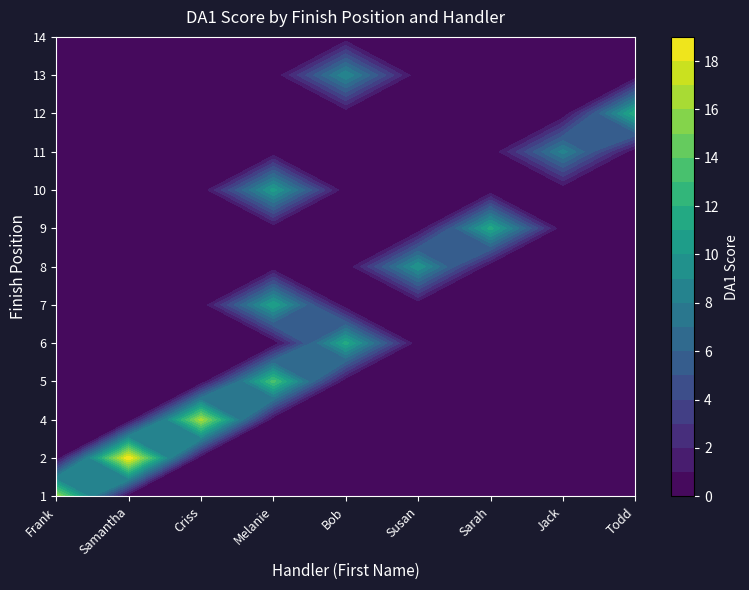

What is the total value across all series at 1?

16.5